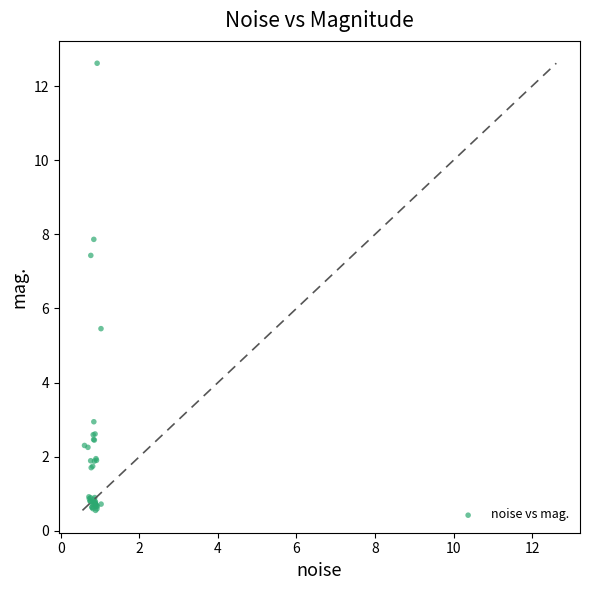

What Y value in the scatter plot is closest to 6?

5.5